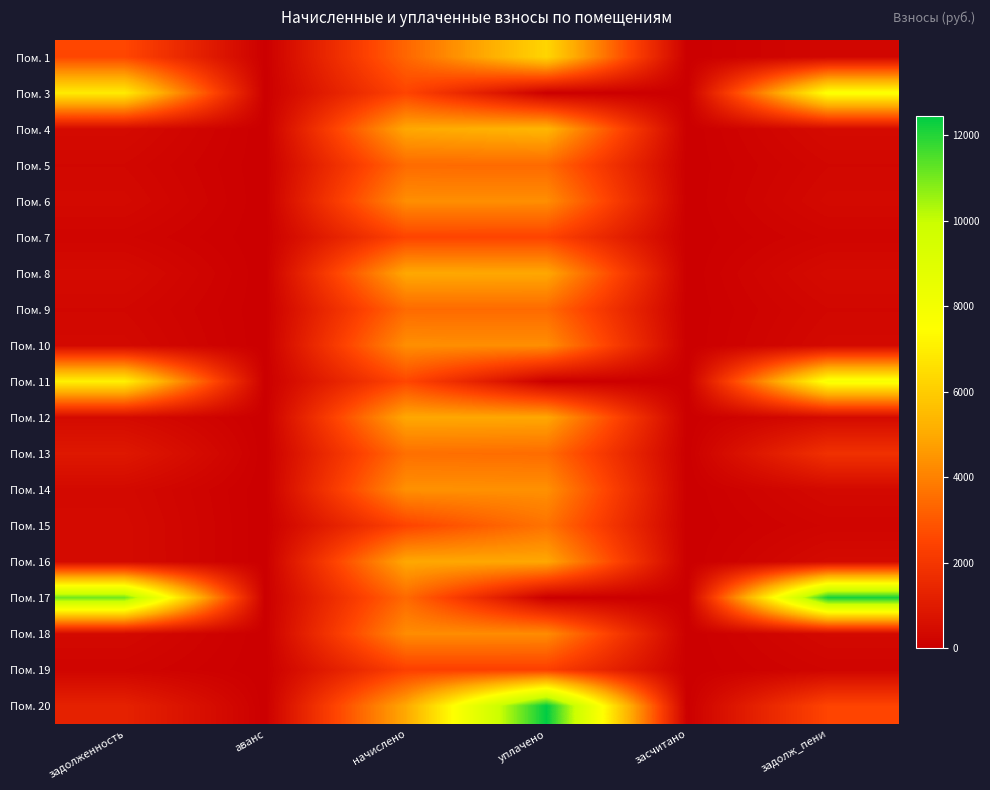

List the series in order of their peak value, lowest first.

Пом. 19, Пом. 7, Пом. 5, Пом. 9, Пом. 13, Пом. 15, Пом. 18, Пом. 6, Пом. 10, Пом. 14, Пом. 12, Пом. 16, Пом. 8, Пом. 4, Пом. 1, Пом. 3, Пом. 11, Пом. 17, Пом. 20